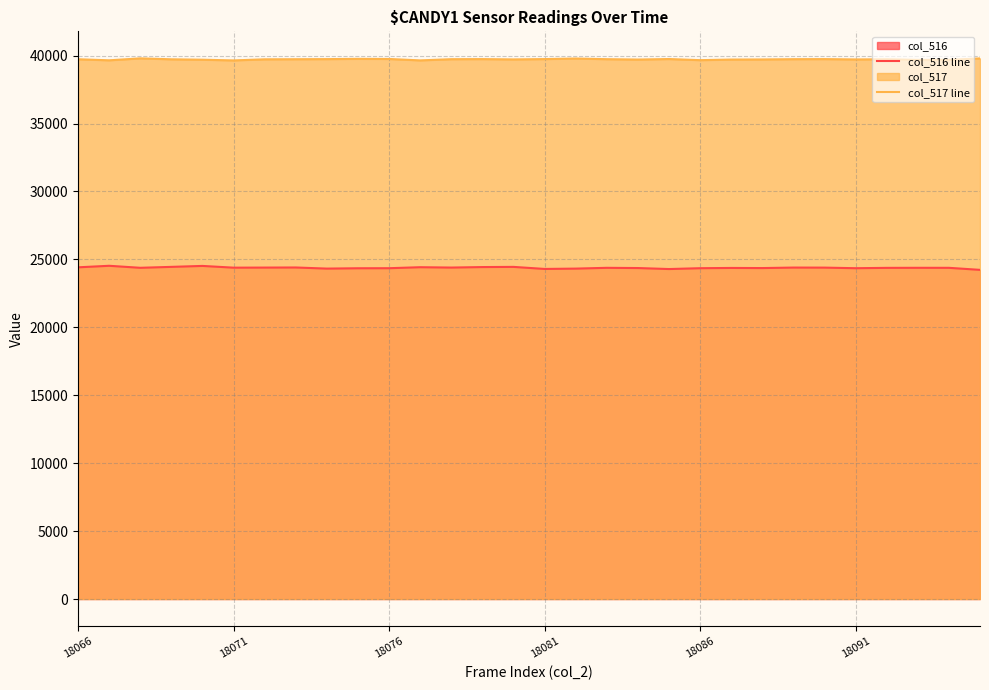

True or false: col_516 line has a value of 8039 at 18091.

False